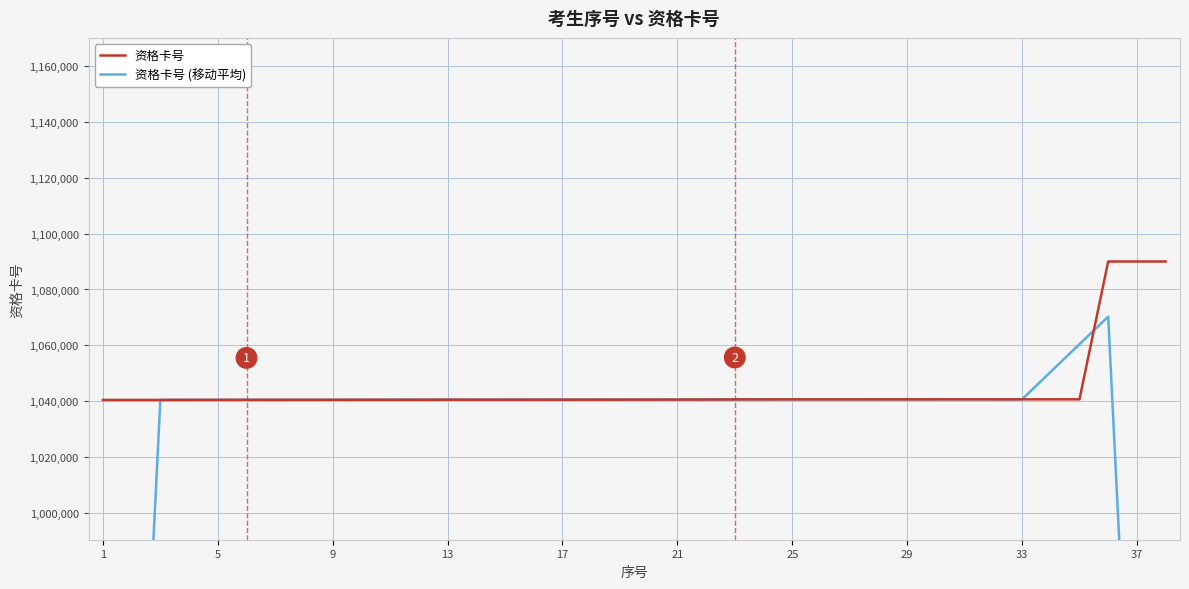

At which label is 资格卡号 (移动平均) closest to 847287?

37